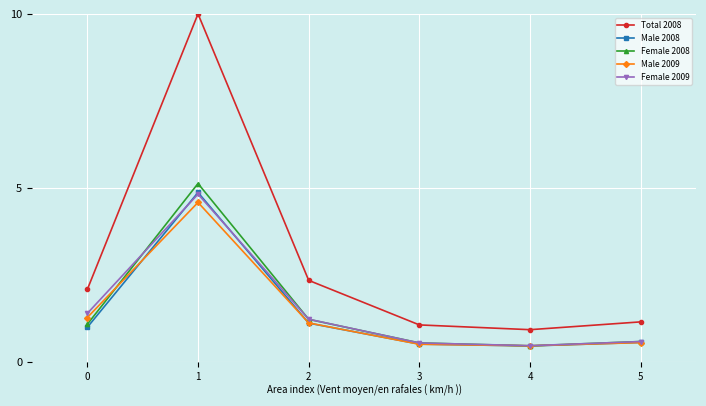

What is the difference between the second highest and minimum values in the Female 2008 series?

0.8